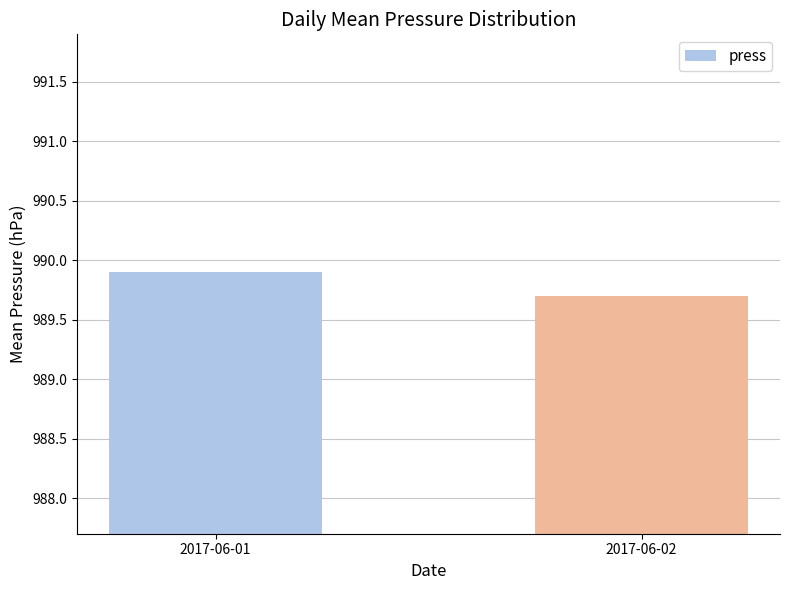

List the labels in order of value, largest first.

2017-06-01, 2017-06-02